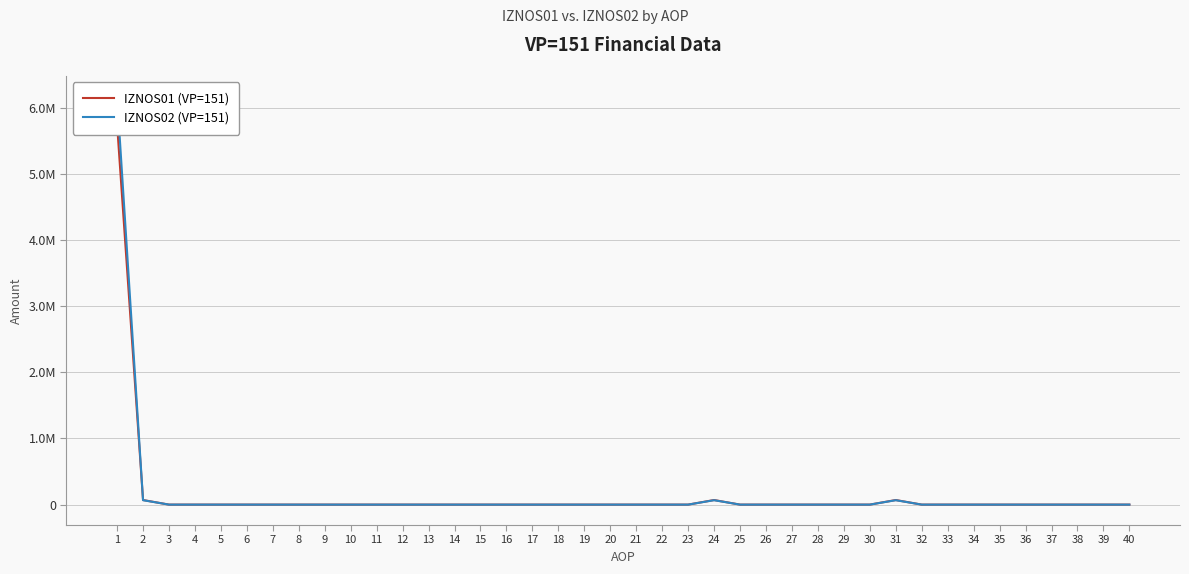

Where is the first local maximum for IZNOS02 (VP=151)?

24